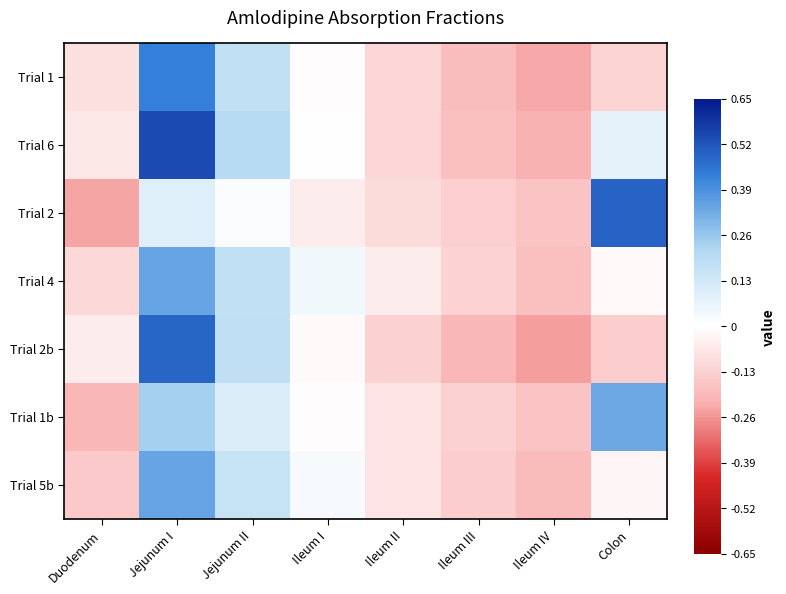

Which series has the widest spread of values?

Trial 6